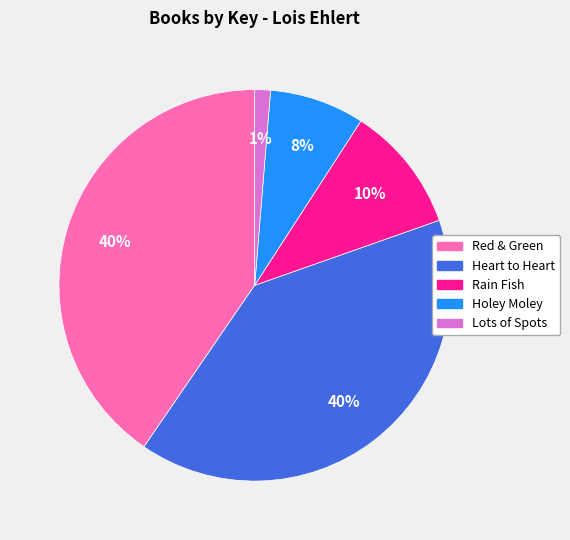

Combined, do Holey Moley and Heart to Heart account for over 50%?

No